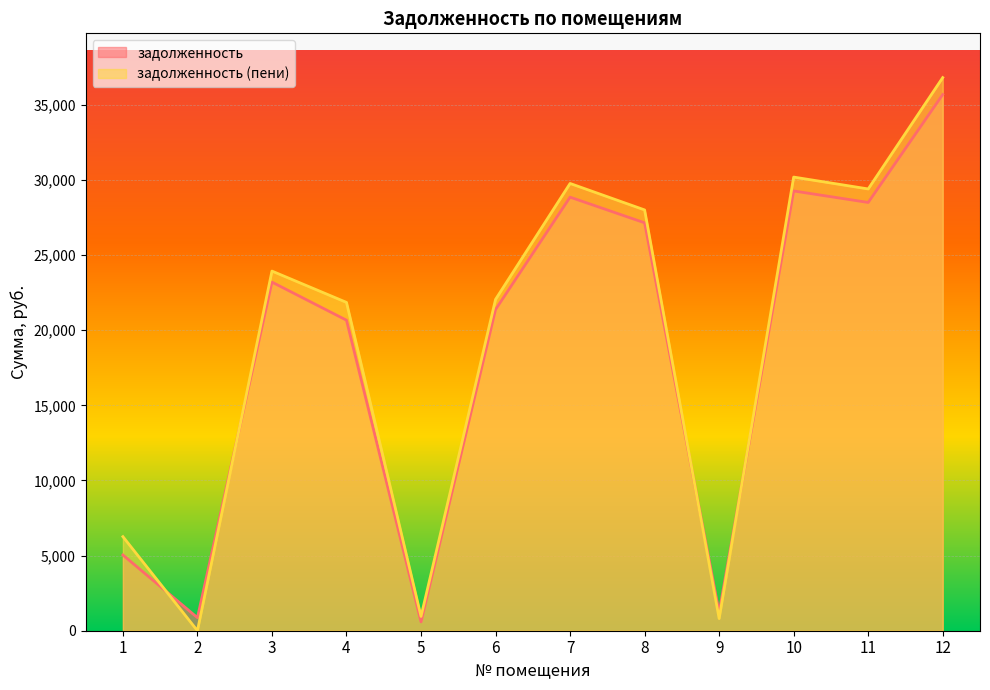

The value of задолженность at 2 is 1172.0. True or false?

False